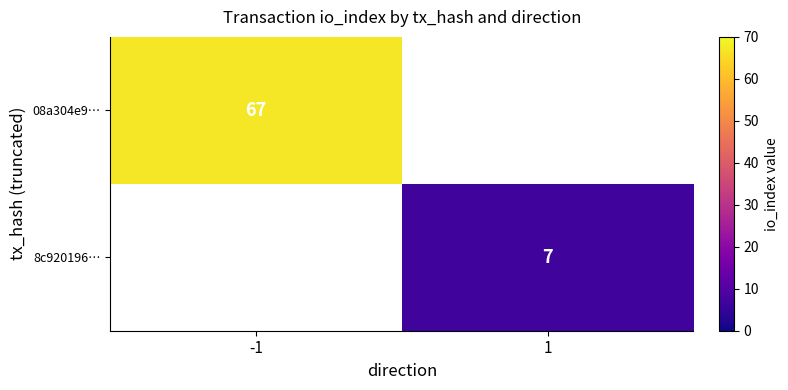

What is the minimum value shown in the chart?

7.0